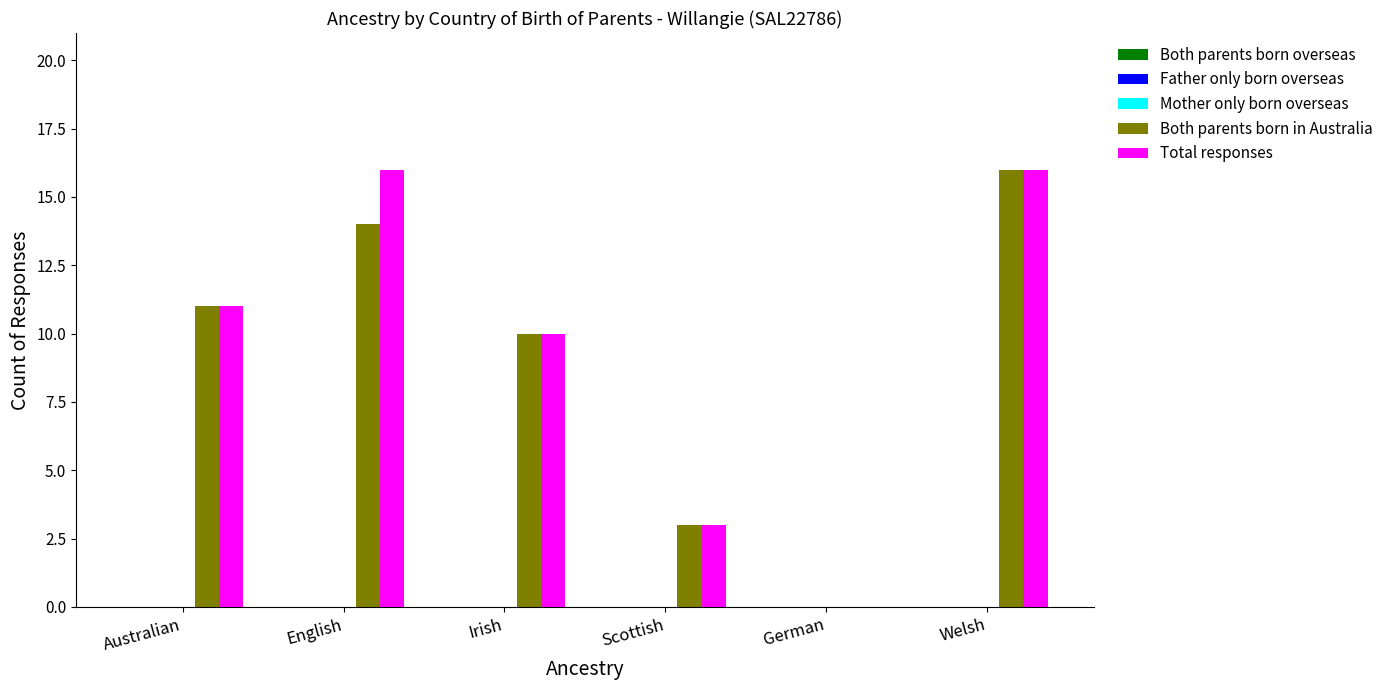

What is the maximum value shown in the chart?

16